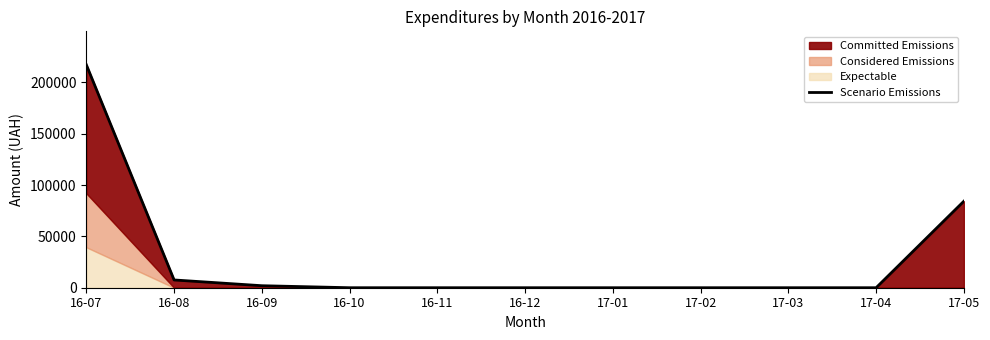

What is the average value?

28255.2